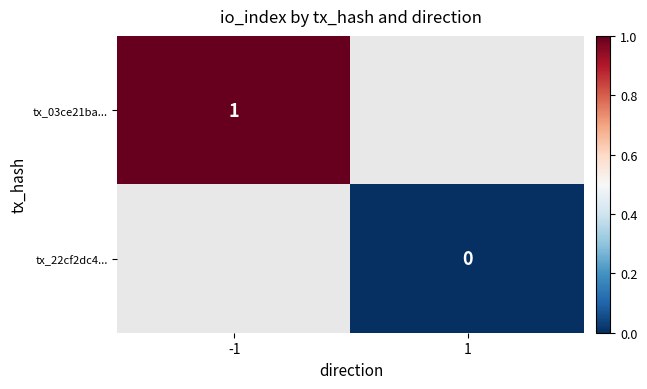

Is the value of tx_03ce21ba... at -1 greater than the value of tx_22cf2dc4... at 1?

Yes